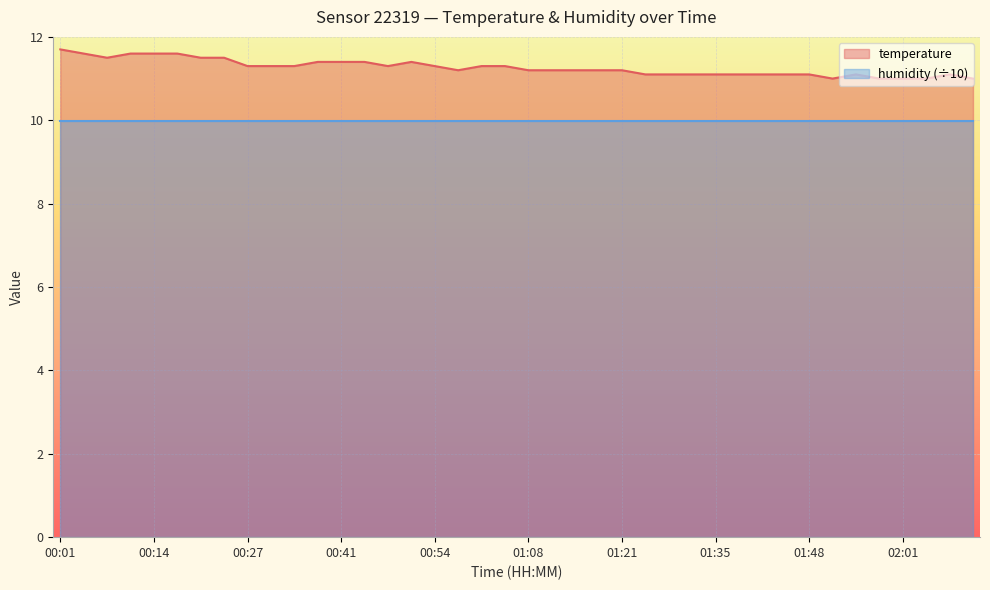

What is the greatest value displayed?

11.7